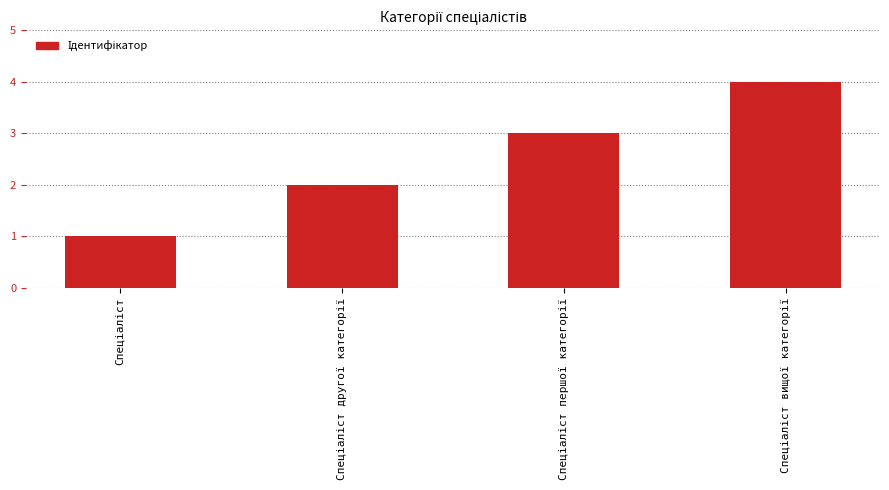

What is the maximum value shown in the chart?

4